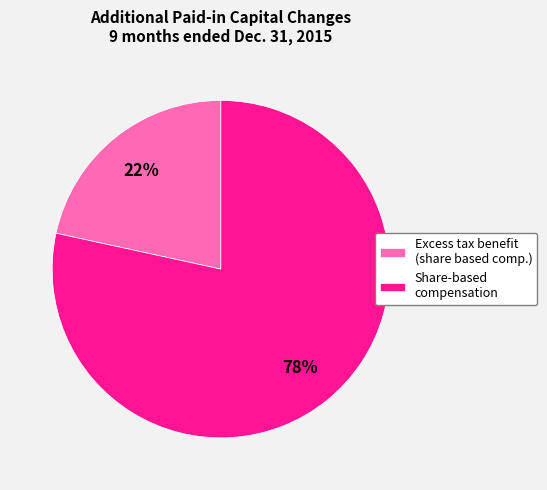

How many segments does this pie chart have?

2